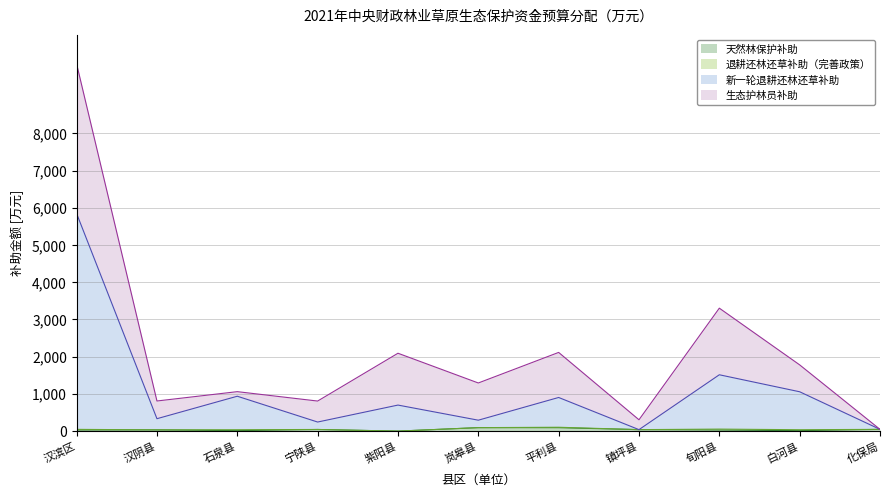

What is the label of the 1st point from the right?

化保局